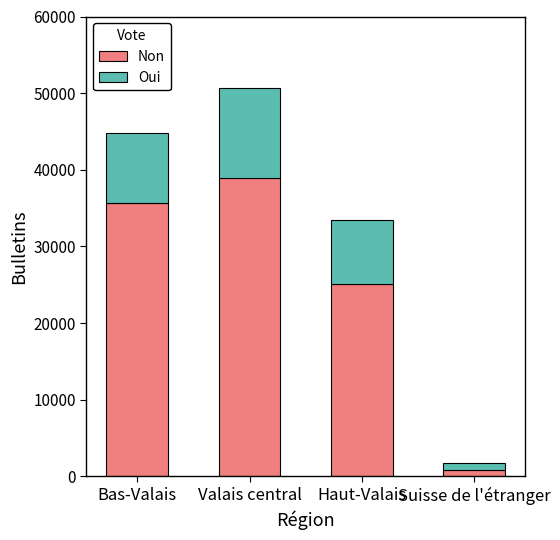

Where is Non nearest to the value 19885?

Haut-Valais